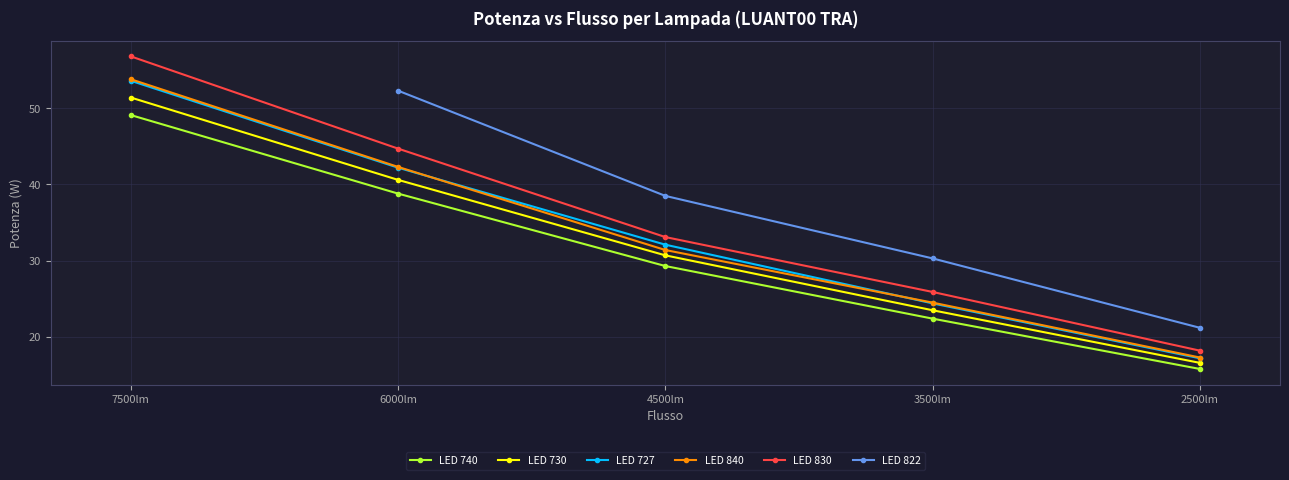

Where does the LED 830 series first go above 33?

7500lm